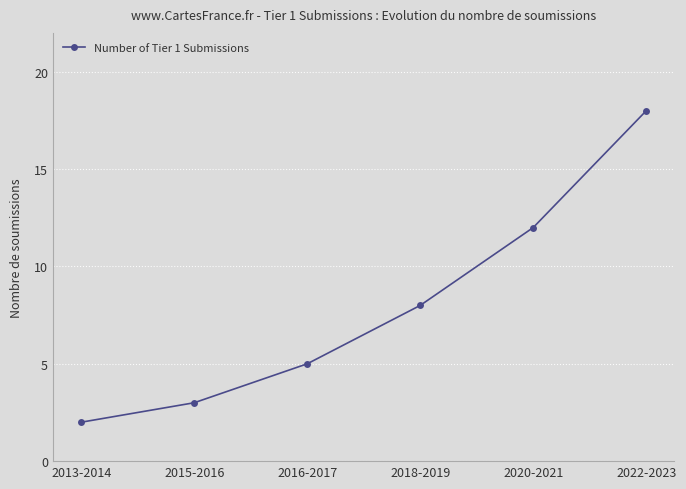

List the labels in order of value, smallest first.

2013-2014, 2015-2016, 2016-2017, 2018-2019, 2020-2021, 2022-2023